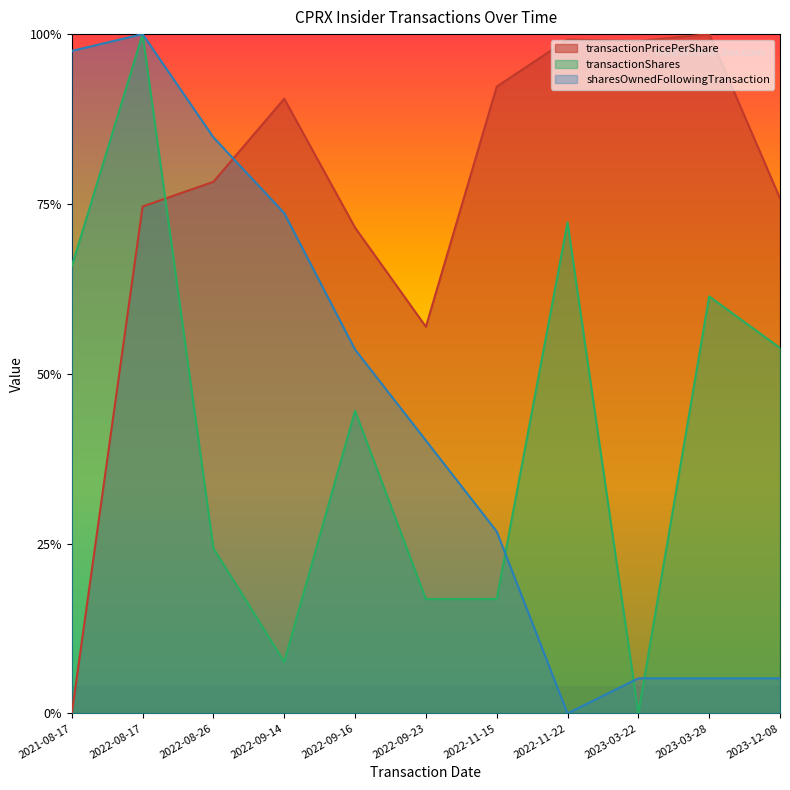

Reading left to right, transcribe all the data shown in this chart.

transactionPricePerShare: 0.0	0.7	0.8	0.9	0.7	0.6	0.9	1.0	1.0	1.0	0.8
transactionShares: 0.7	1.0	0.2	0.1	0.4	0.2	0.2	0.7	0.0	0.6	0.5
sharesOwnedFollowingTransaction: 1.0	1.0	0.8	0.7	0.5	0.4	0.3	0.0	0.1	0.1	0.1